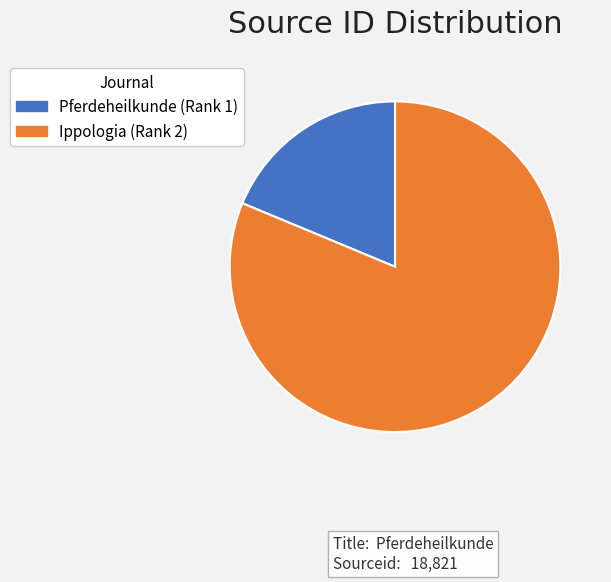

Which has a higher value, Pferdeheilkunde (Rank 1) or Ippologia (Rank 2)?

Ippologia (Rank 2)